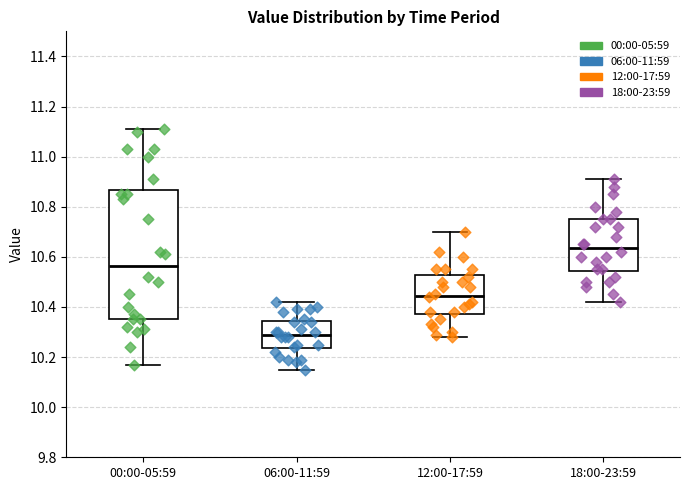

Reading left to right, read every box against the y-axis: the position of its median line, the range the box covers, and the ends of its whiskers. The values are not printed on the chart, so give them approximately, as read against the axis.

00:00-05:59: median 10.56, box 10.36 to 10.86, whiskers 10.18 to 11.12
06:00-11:59: median 10.30, box 10.24 to 10.34, whiskers 10.16 to 10.42
12:00-17:59: median 10.44, box 10.38 to 10.52, whiskers 10.28 to 10.70
18:00-23:59: median 10.64, box 10.54 to 10.76, whiskers 10.42 to 10.92